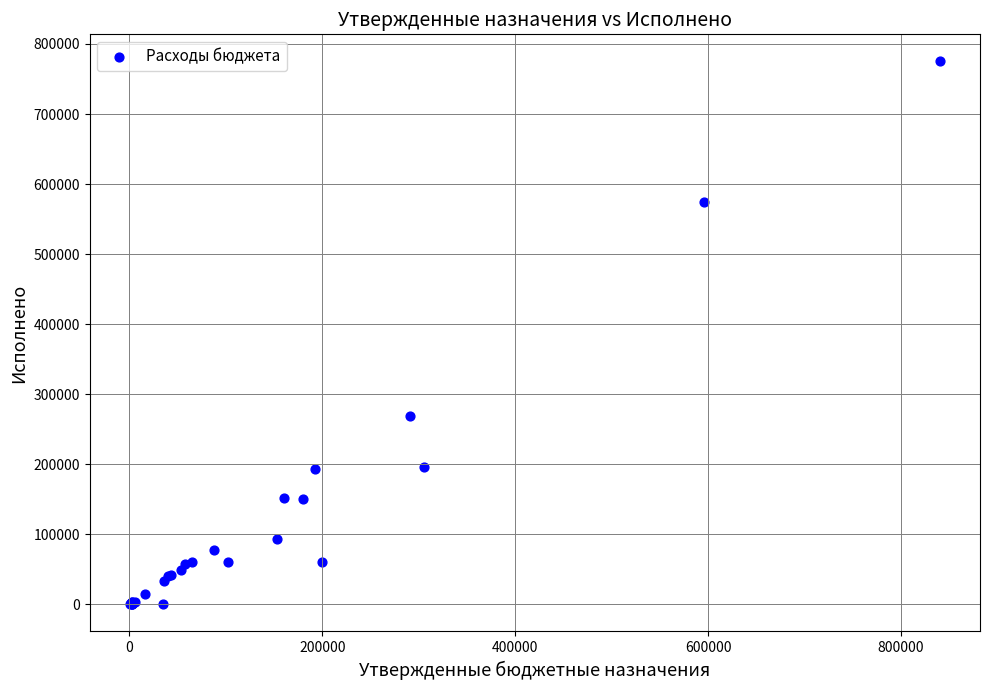

What Y value in the scatter plot is closest to 387502?

268650.5